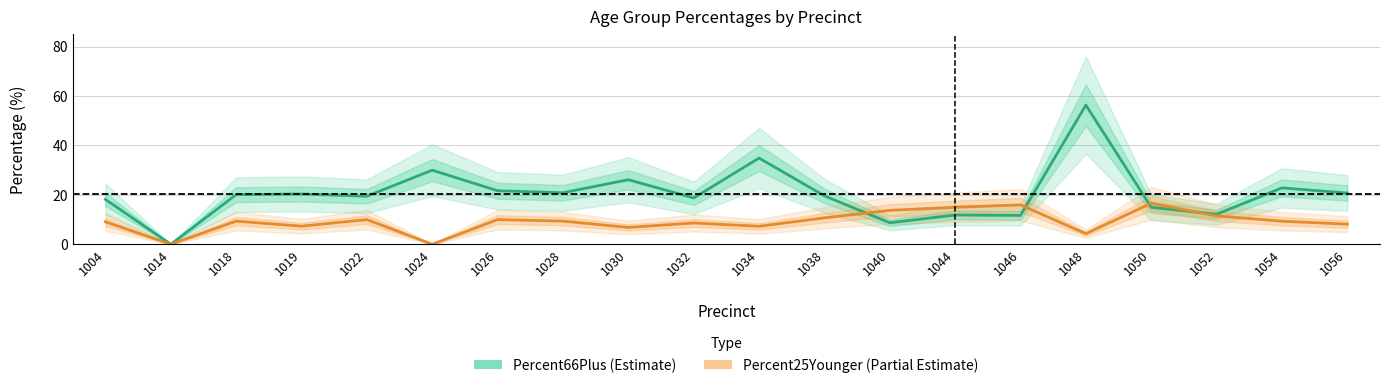

Reading left to right, list all the values displayed in this chart.

Percent66Plus (Estimate): 18.2	0.0	20.1	20.4	19.4	30.0	21.7	20.9	26.1	18.7	34.9	19.6	8.7	11.8	11.7	56.4	15.0	12.2	22.8	20.7
Percent25Younger (Partial Estimate): 9.1	0.0	9.4	7.3	10.0	0.0	10.0	9.4	6.8	8.6	7.3	10.7	13.7	15.0	15.9	4.3	16.6	11.5	9.3	8.1